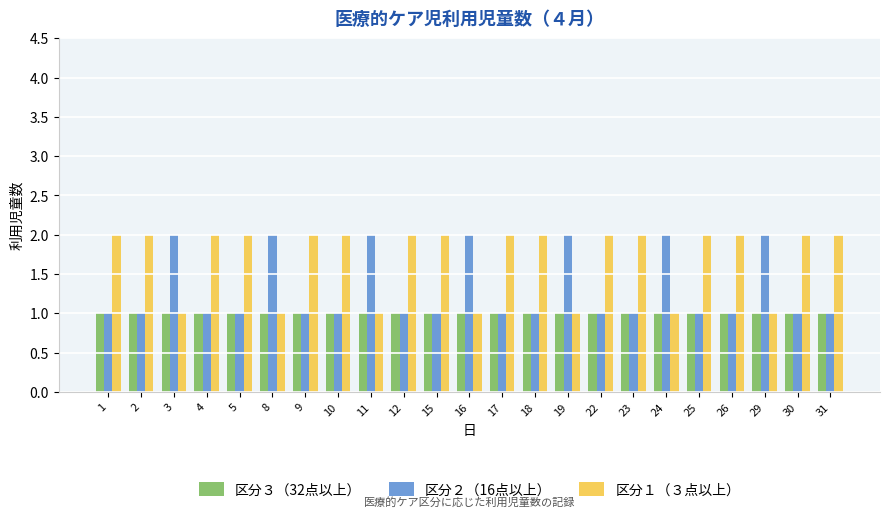

What is the difference between the maximum and minimum values in the 区分１（３点以上） series?

1